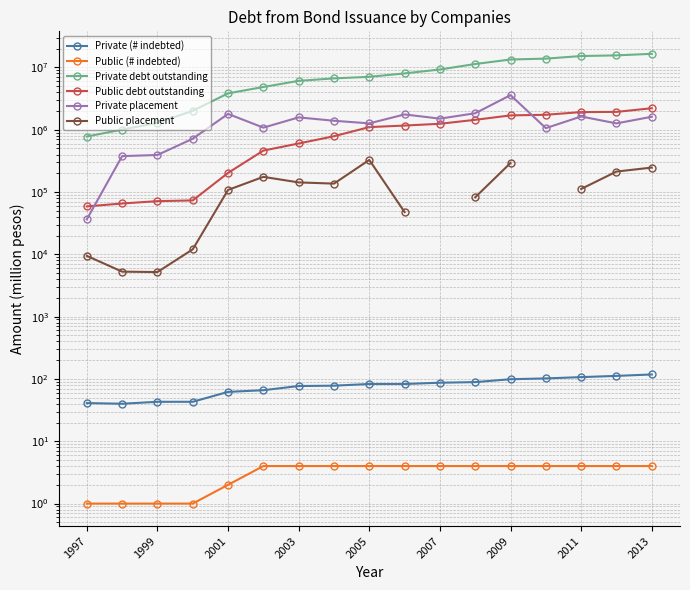

How many distinct data groups are displayed?

6